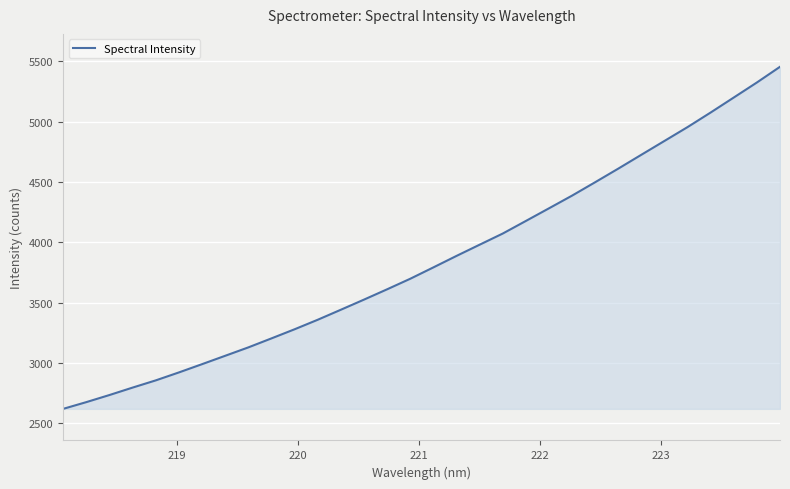

What is the smallest value displayed?

2619.6